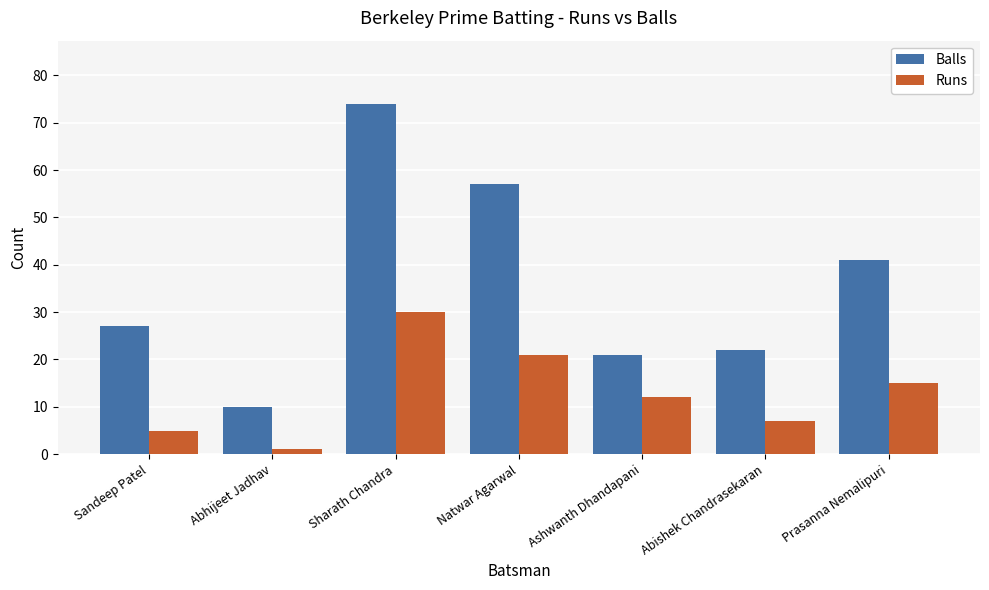

How many data points does each series have?

7